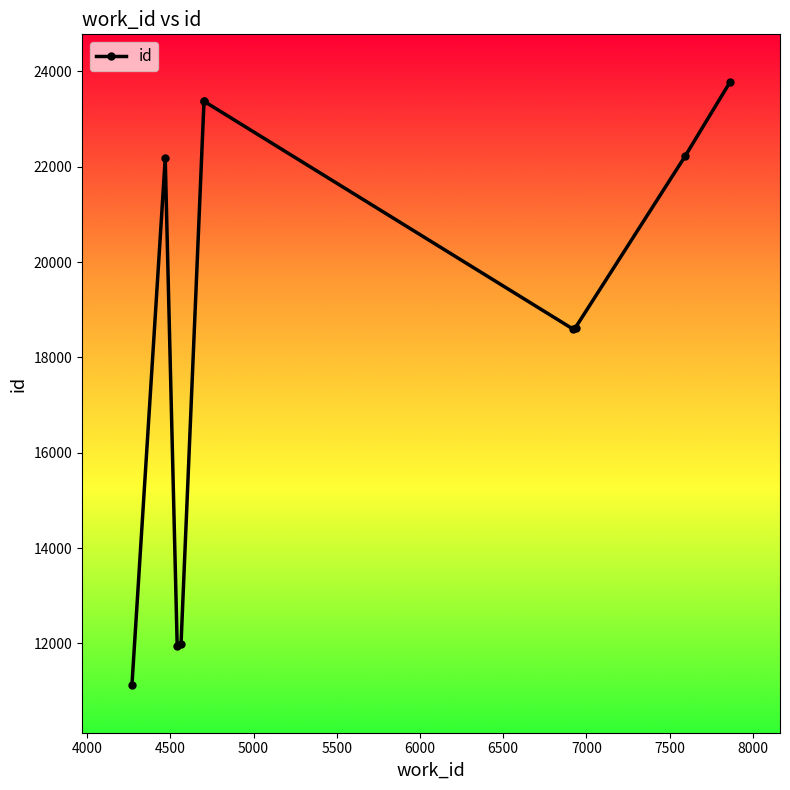

What is the difference between the maximum and minimum values?

12654